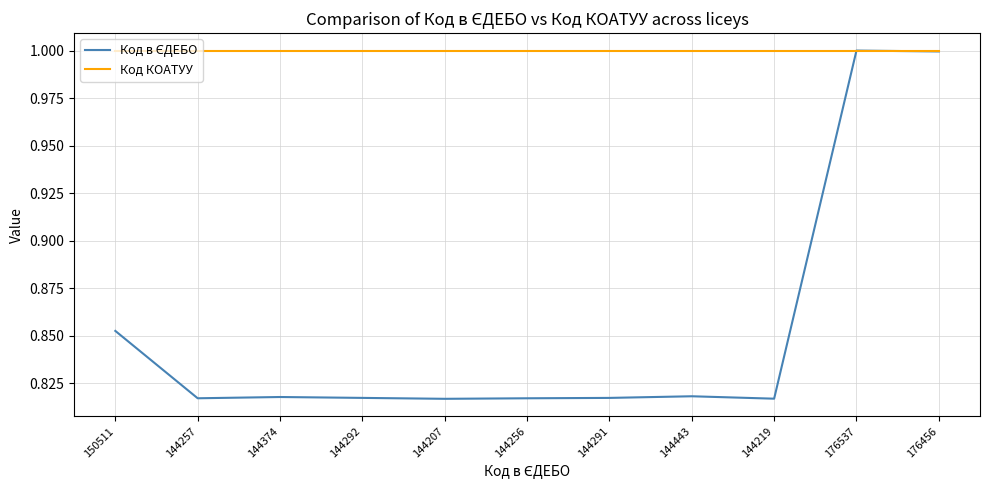

What is the total value across all series at 176456?

2.0